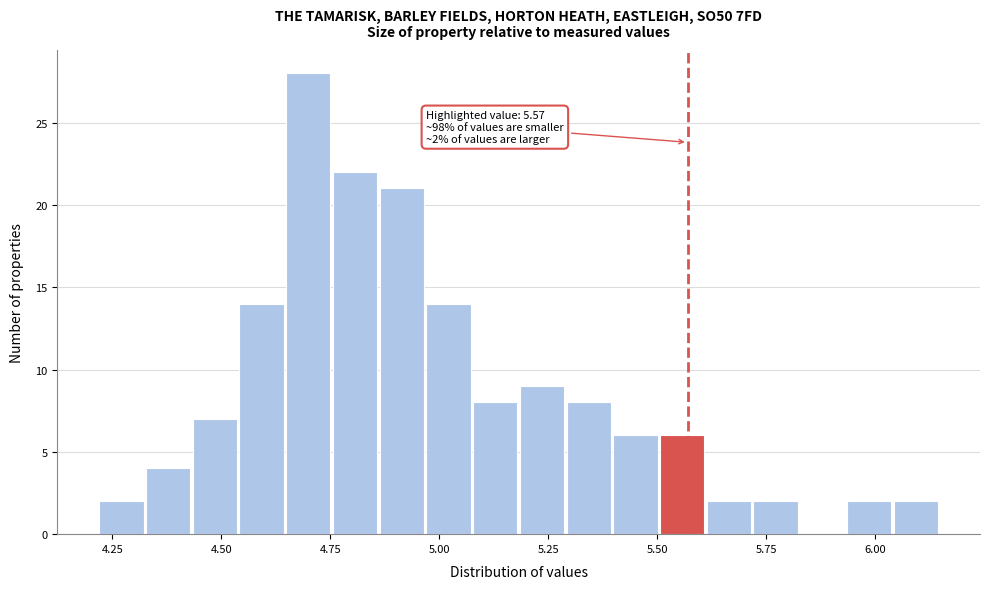

Read against the x-axis, roughly where is the centre of the tallest bar?

4.70